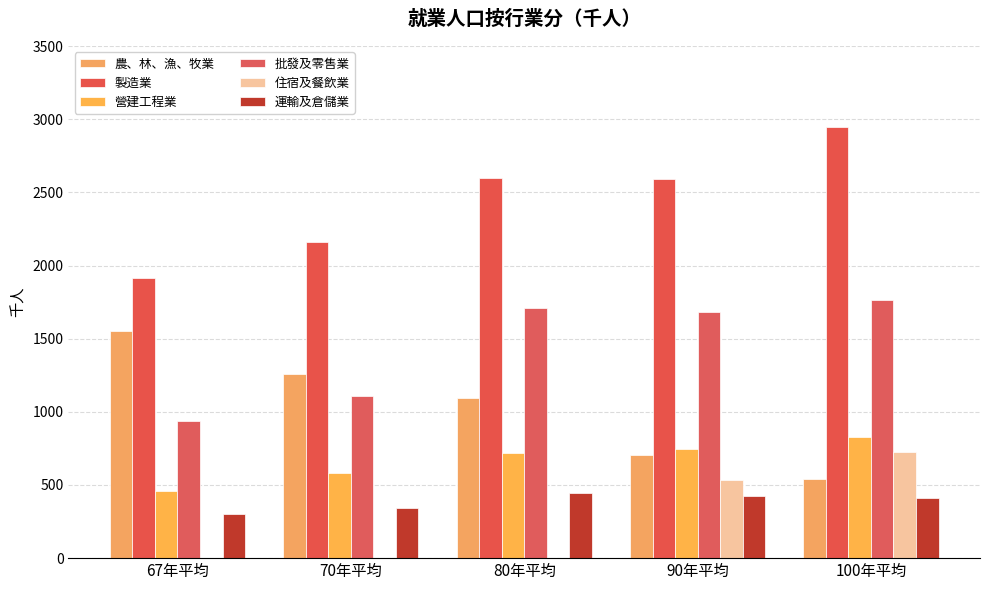

What is the minimum value for 批發及零售業?

940.6